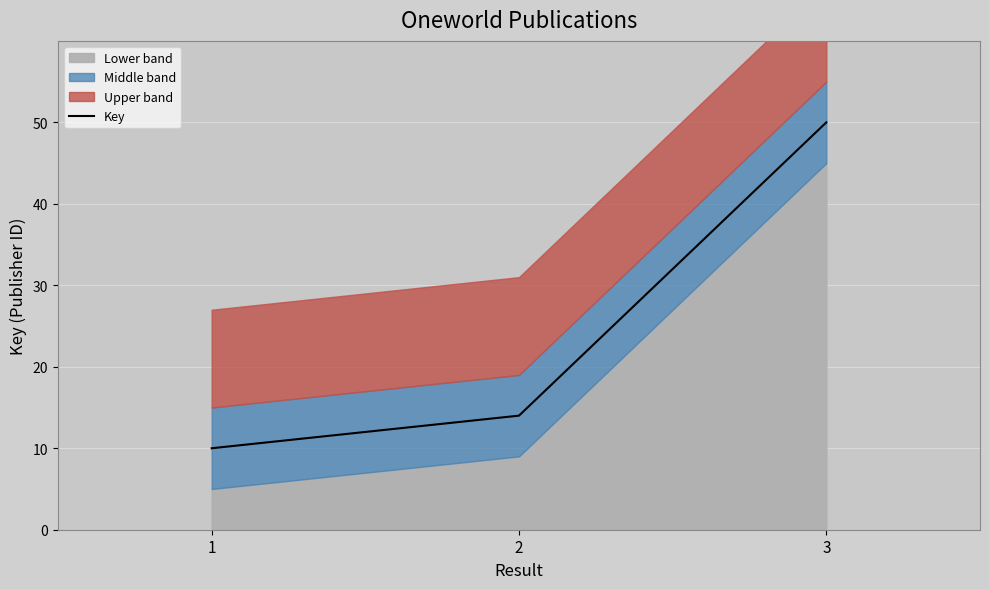

Reading left to right, what are all the values shown in this chart?

10.0	14.0	50.0